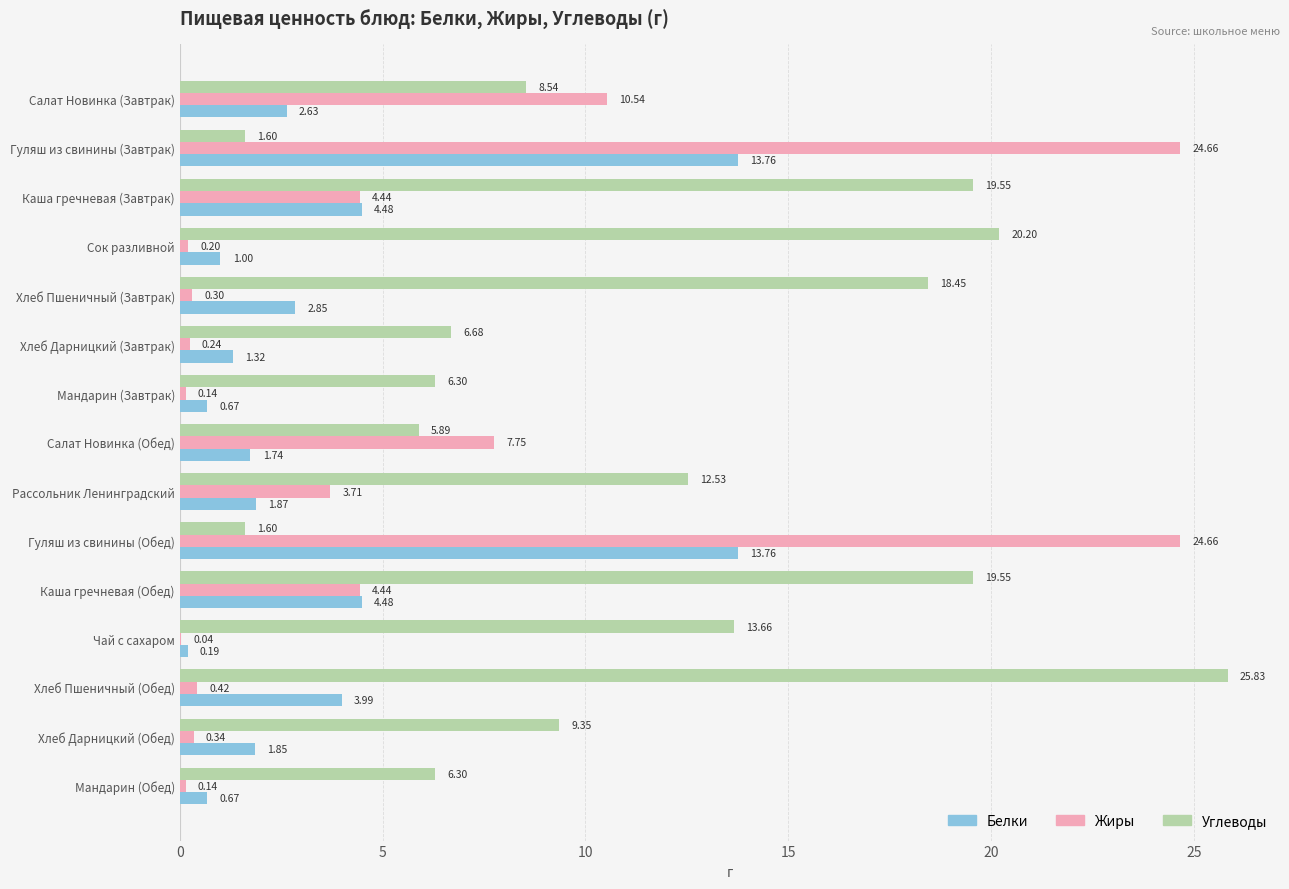

Is the value of Жиры at Хлеб Пшеничный (Завтрак) greater than the value of Углеводы at Хлеб Пшеничный (Завтрак)?

No